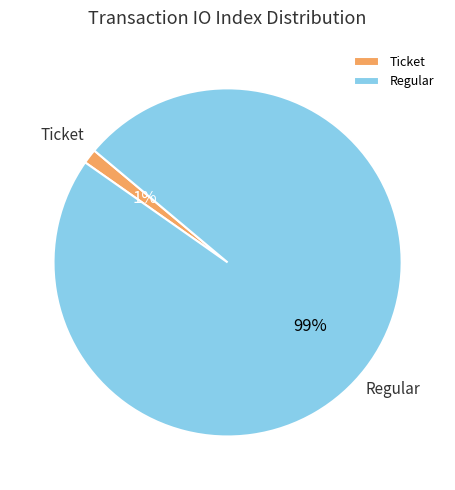

How many segments does this pie chart have?

2